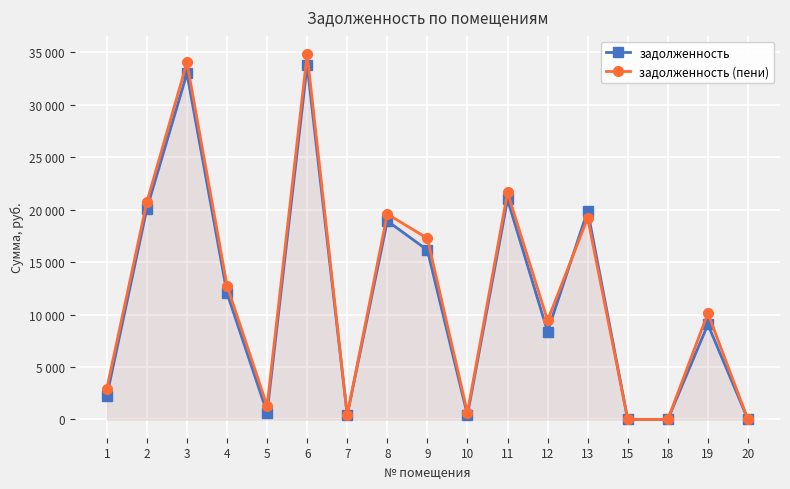

What are all the series names shown in the legend?

задолженность, задолженность (пени)